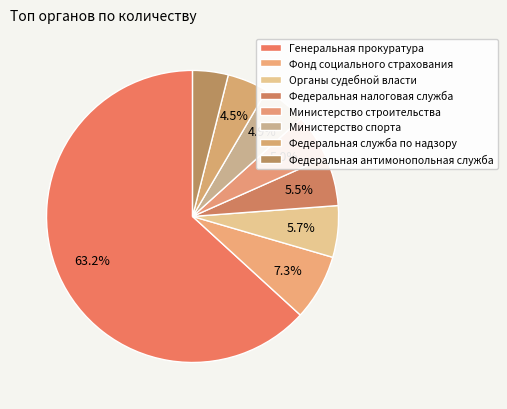

What percentage is NOT represented by Федеральная антимонопольная служба?

96.1%